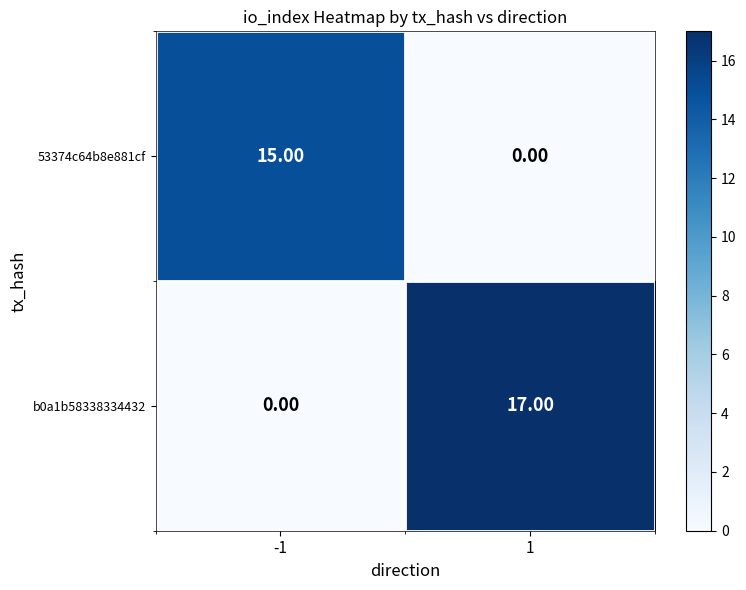

What is the sum of the 53374c64b8e881cf values at 1 and -1?

15